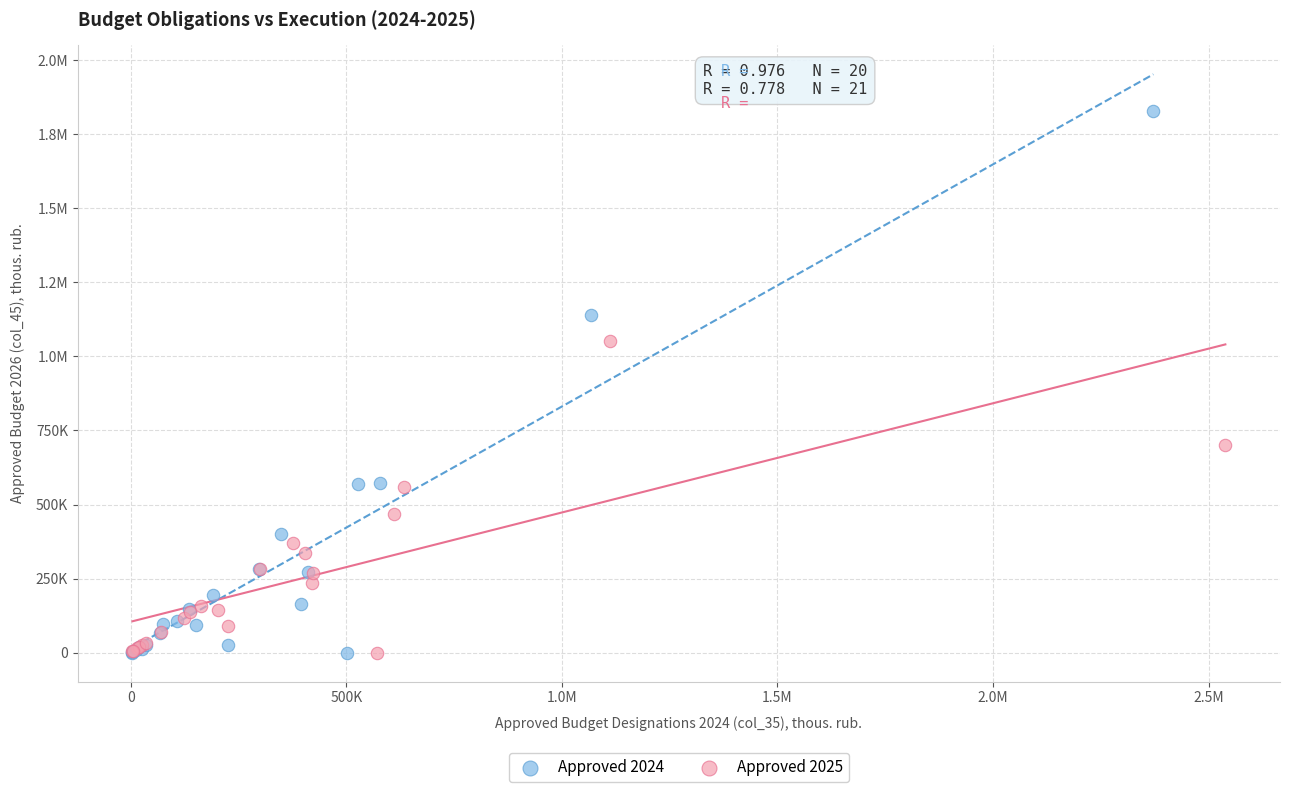

What are all the series names shown in the legend?

Approved 2024, Approved 2025